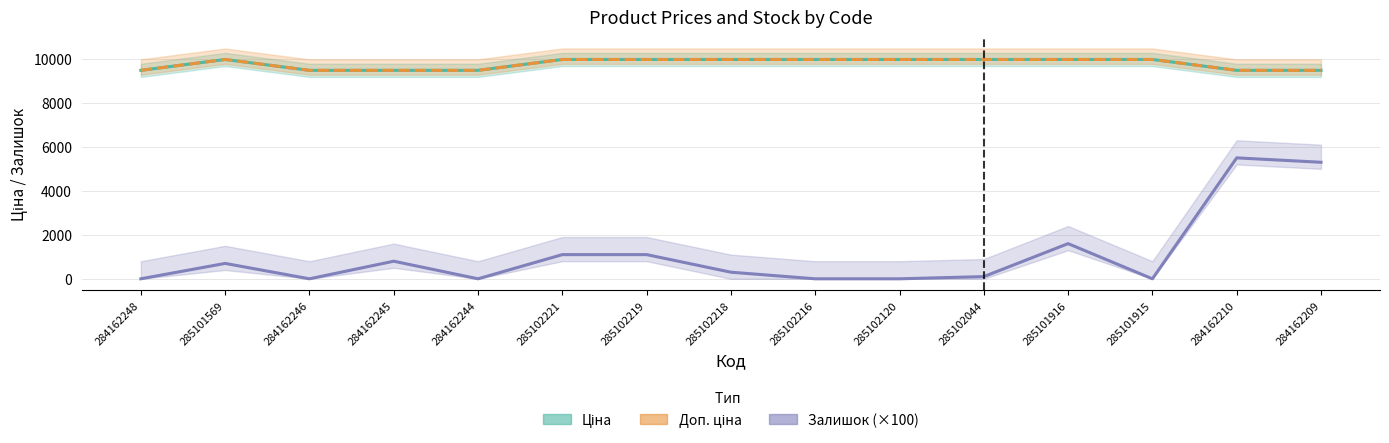

What is the value of the Доп. ціна point at the 5th from the left?

9480.1